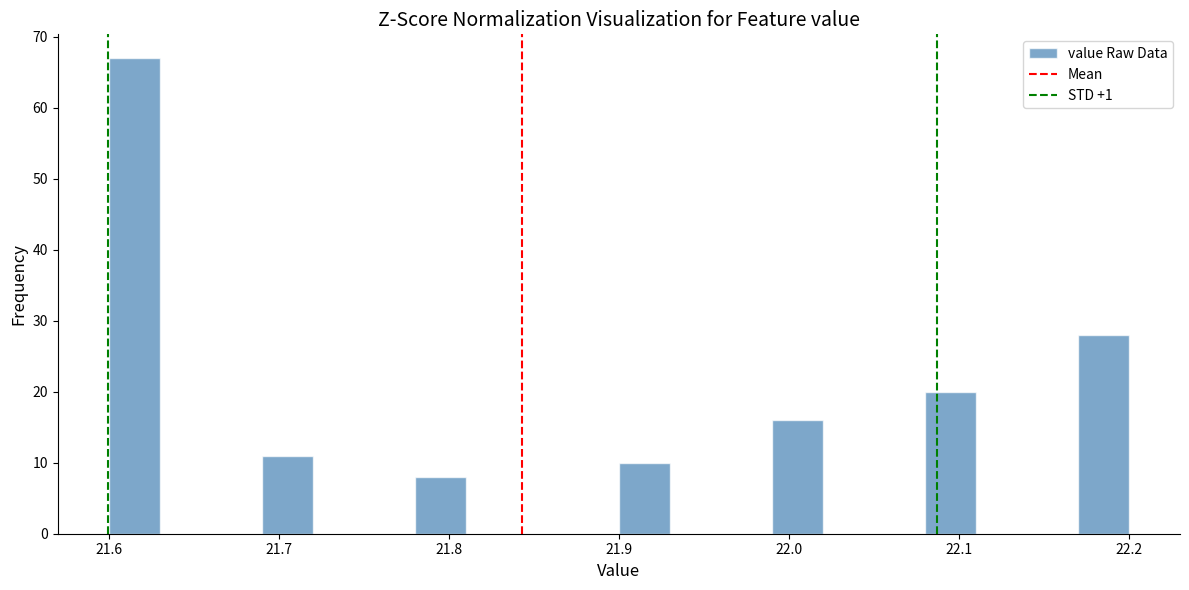

Around what value on the x-axis is the tallest bar? Give the approximate position of its centre, as read against the axis.

21.62